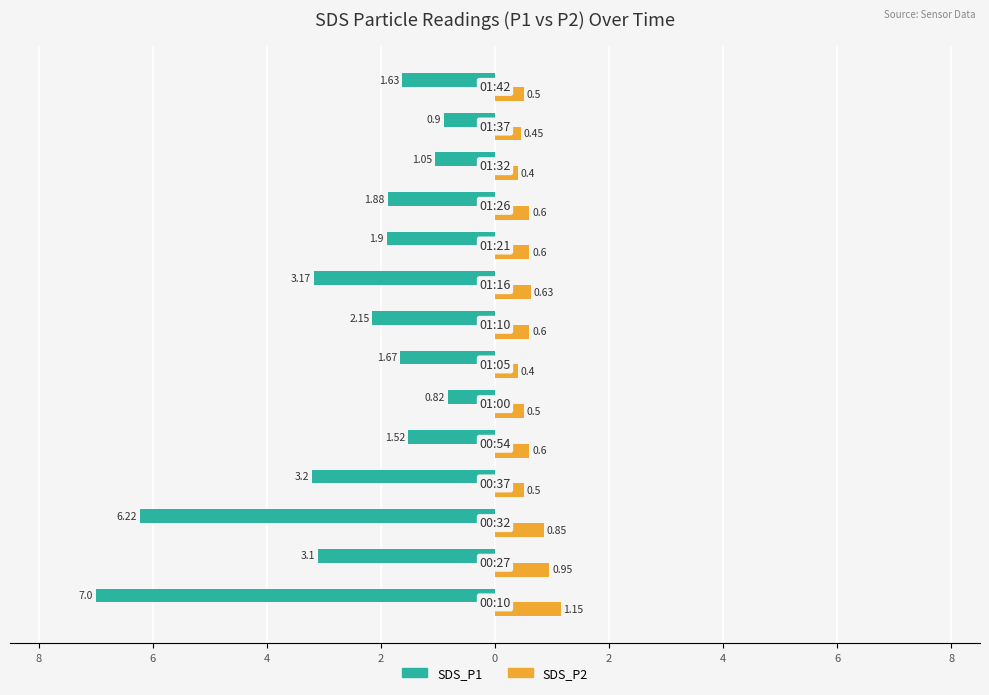

What is the value of the SDS_P2 bar at the 1st from the left?

1.1